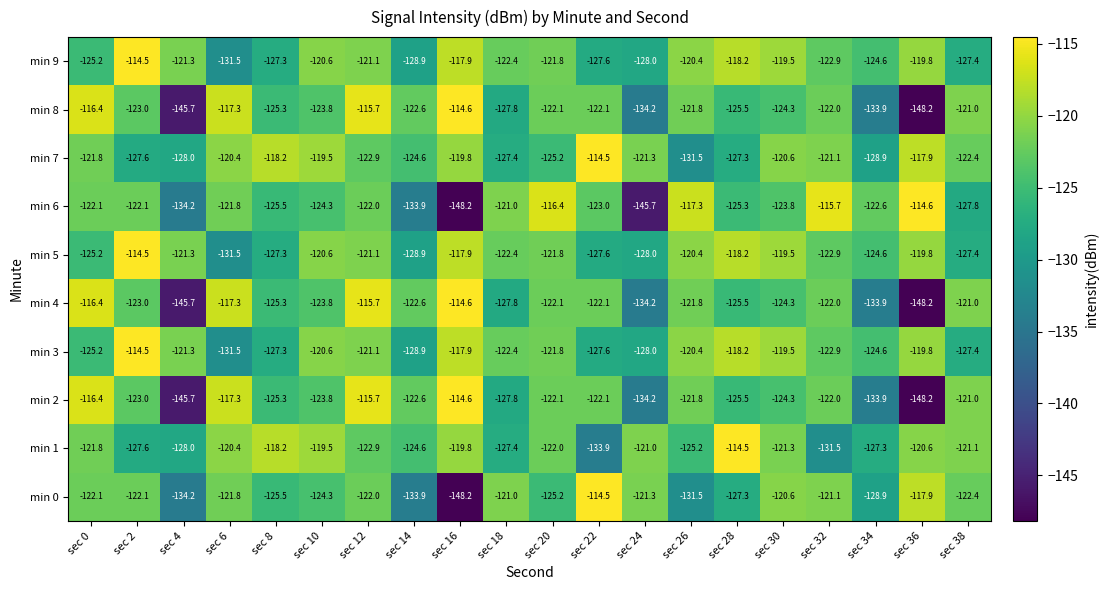

What is the total value across all series at sec 34?

-1283.2